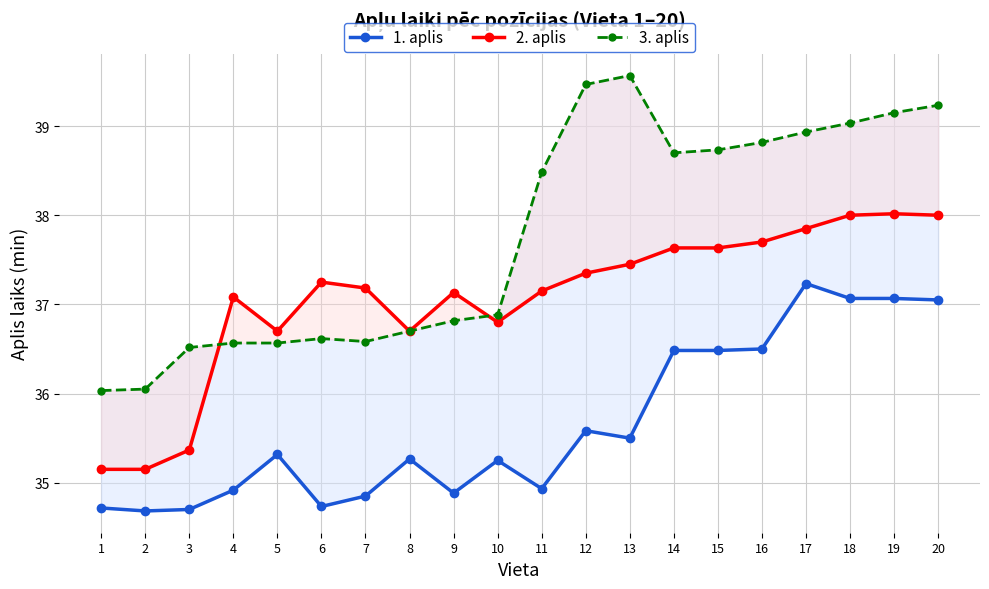

Which series has the widest spread of values?

3. aplis